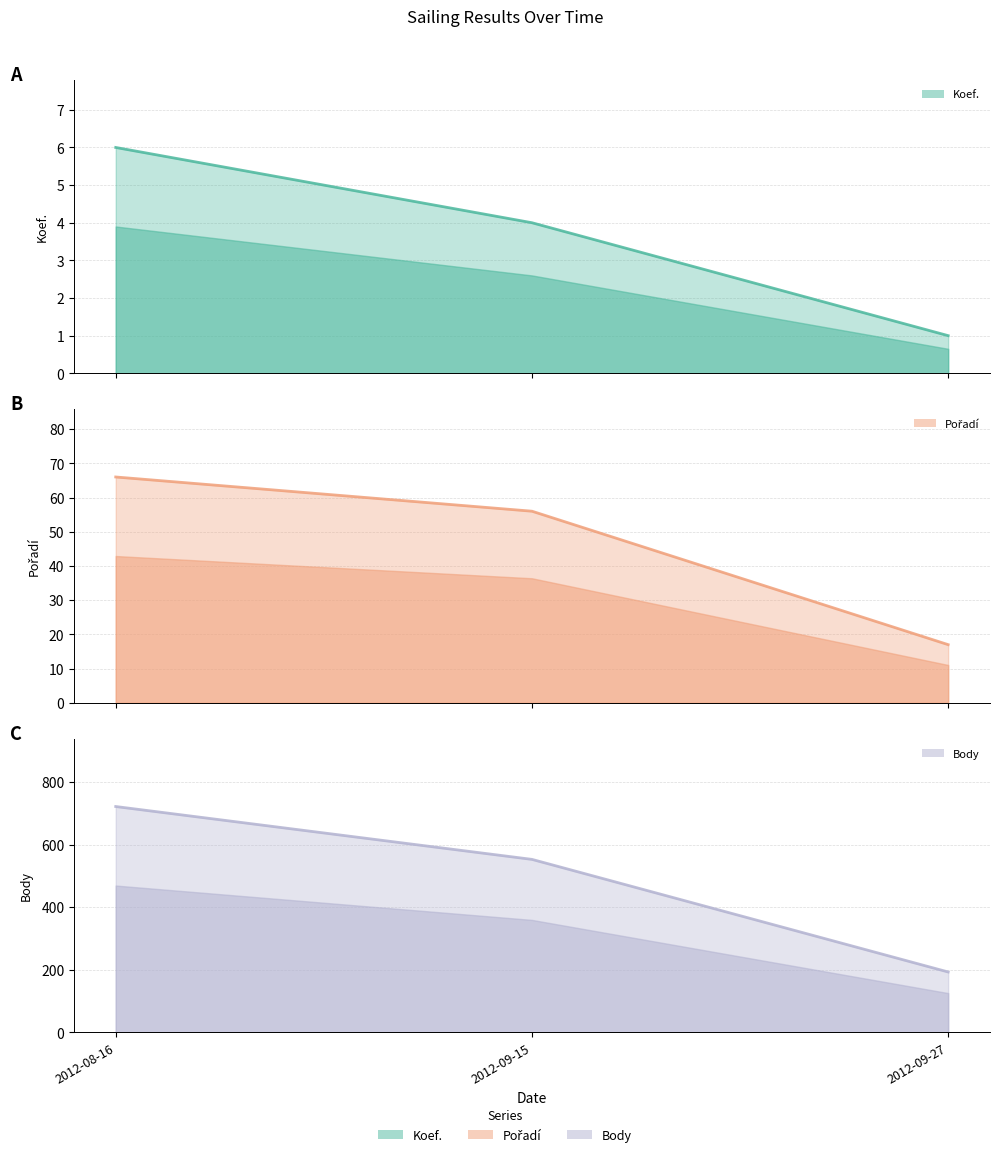

What is the average value of the Pořadí (line) series?

46